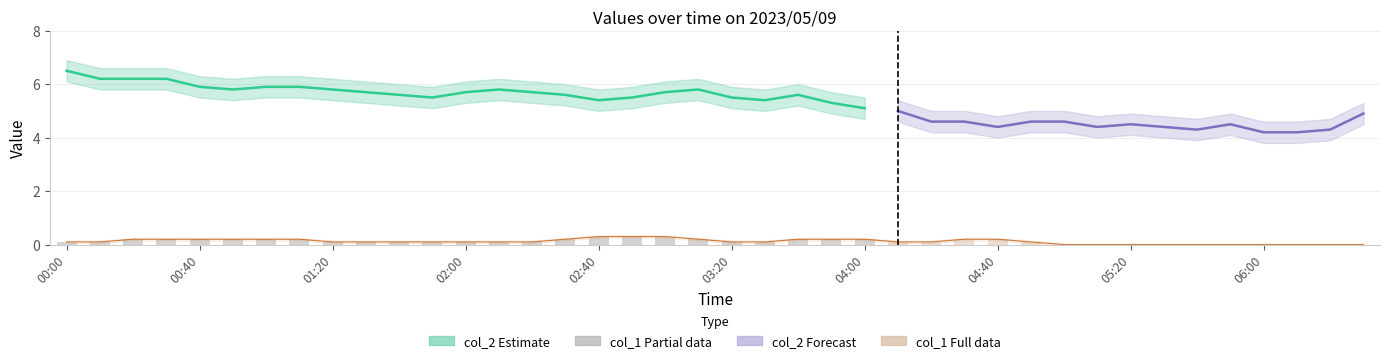

The value at 3 is 0.3. True or false?

False